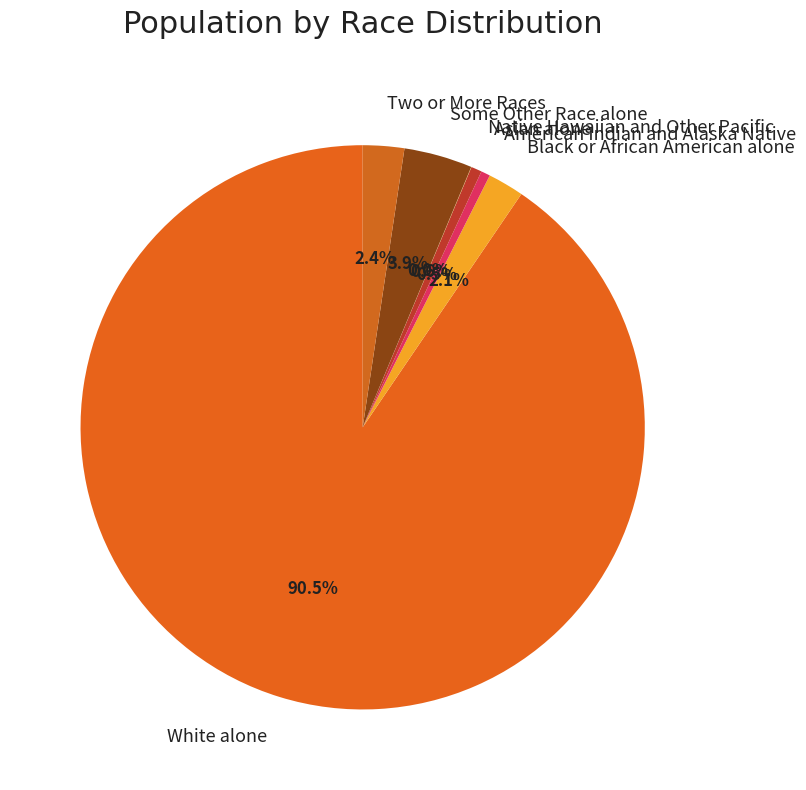

Is there any slice that represents more than half of the pie?

Yes